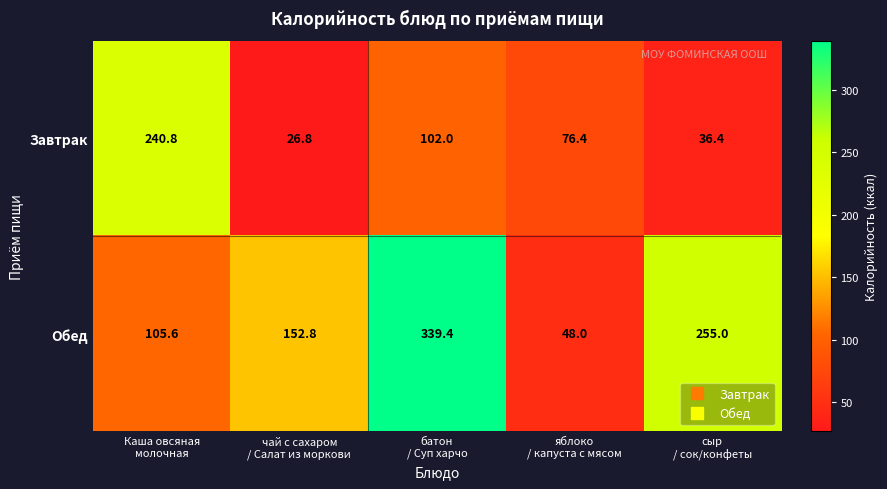

What is the difference between the maximum and minimum values in the Обед series?

291.4